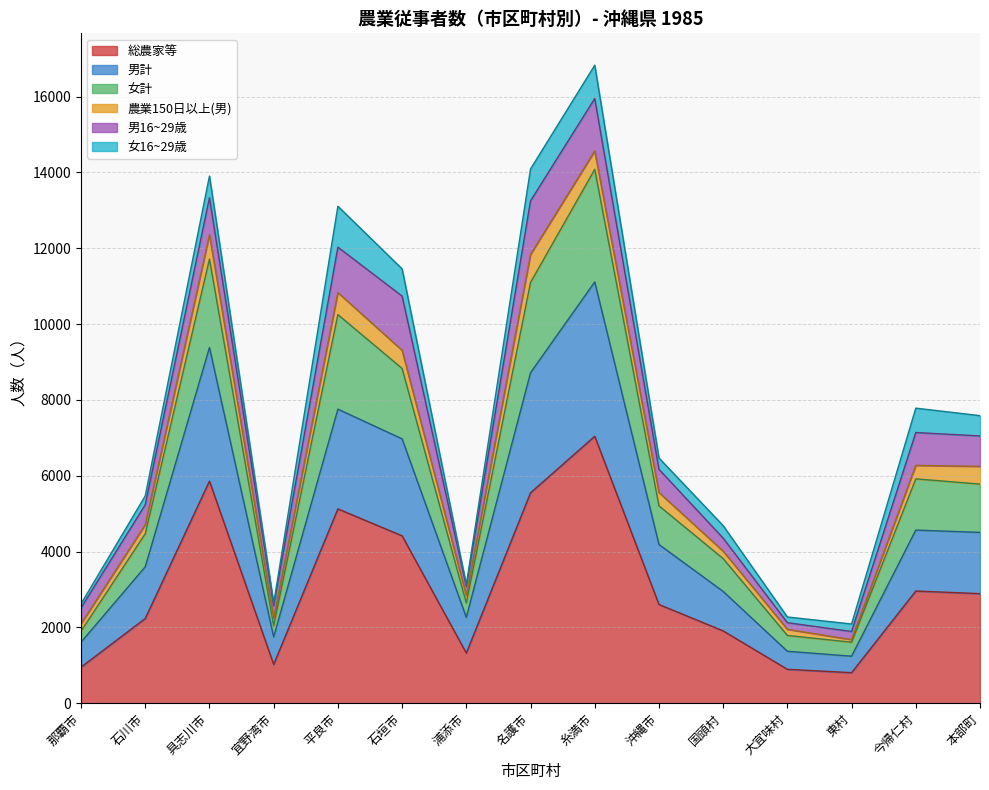

True or false: 男計 and 総農家等 cross at least once.

False